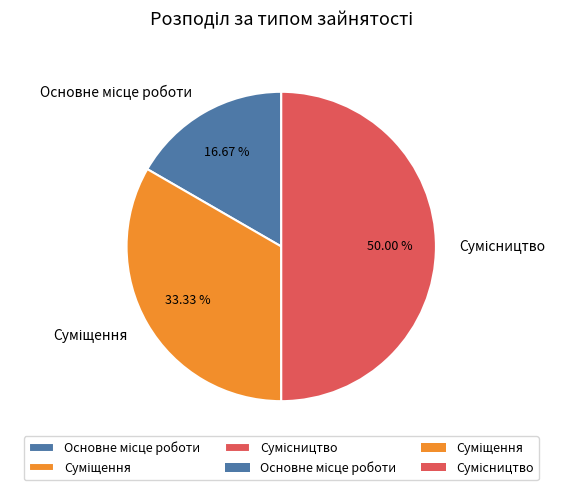

How many slices are in this pie chart?

3